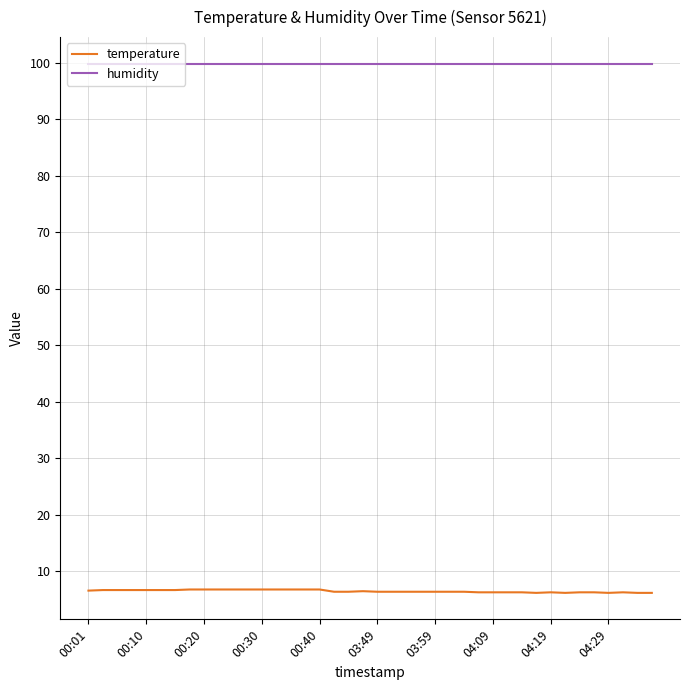

Which series has the largest total across all categories?

humidity